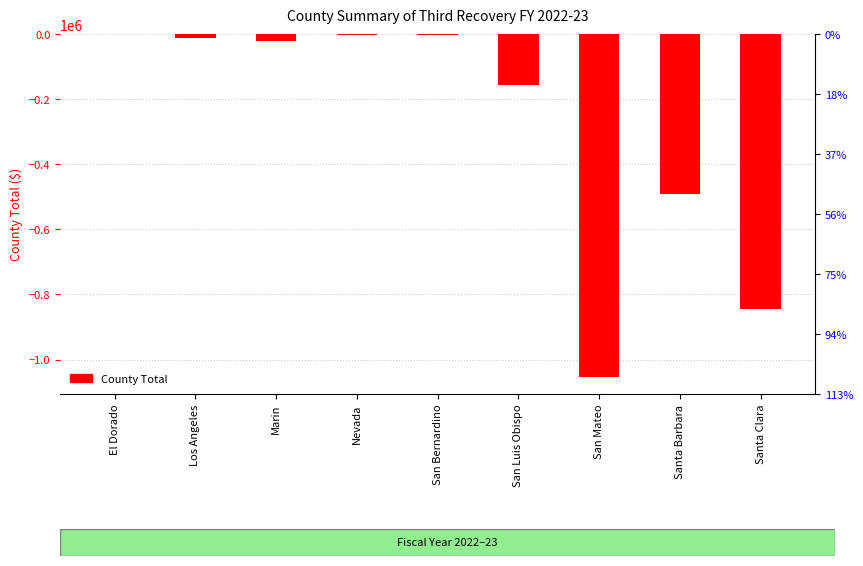

How many bars are there in total?

9